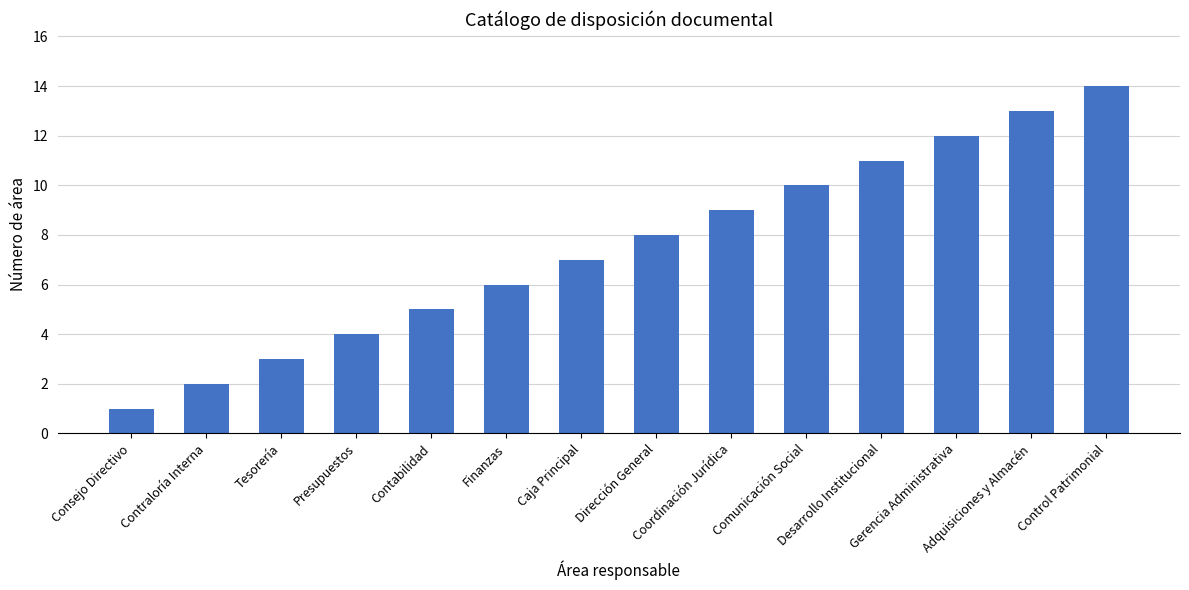

List the labels in order of value, largest first.

Control Patrimonial, Adquisiciones y Almacén, Gerencia Administrativa, Desarrollo Institucional, Comunicación Social, Coordinación Jurídica, Dirección General, Caja Principal, Finanzas, Contabilidad, Presupuestos, Tesorería, Contraloría Interna, Consejo Directivo